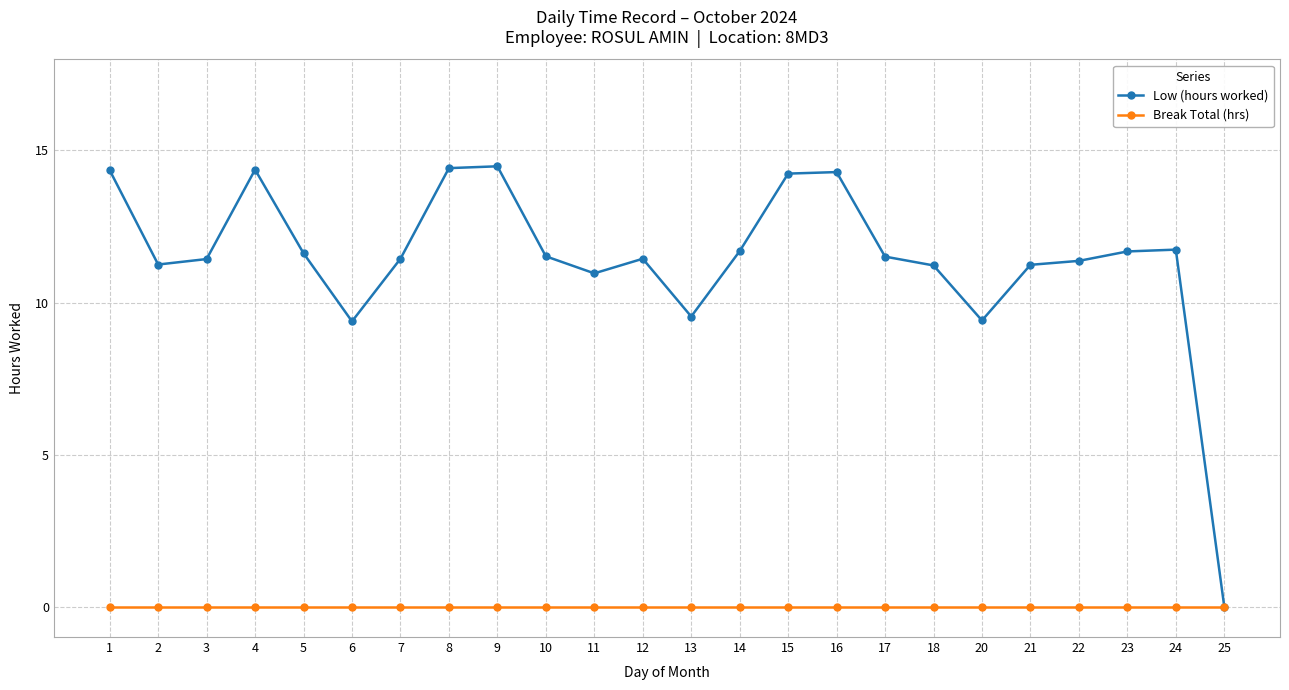

List the series in order of their overall mean, lowest first.

Break Total (hrs), Low (hours worked)